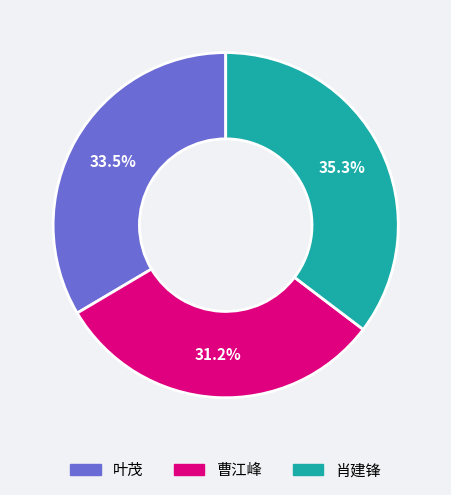

How many segments does this pie chart have?

3